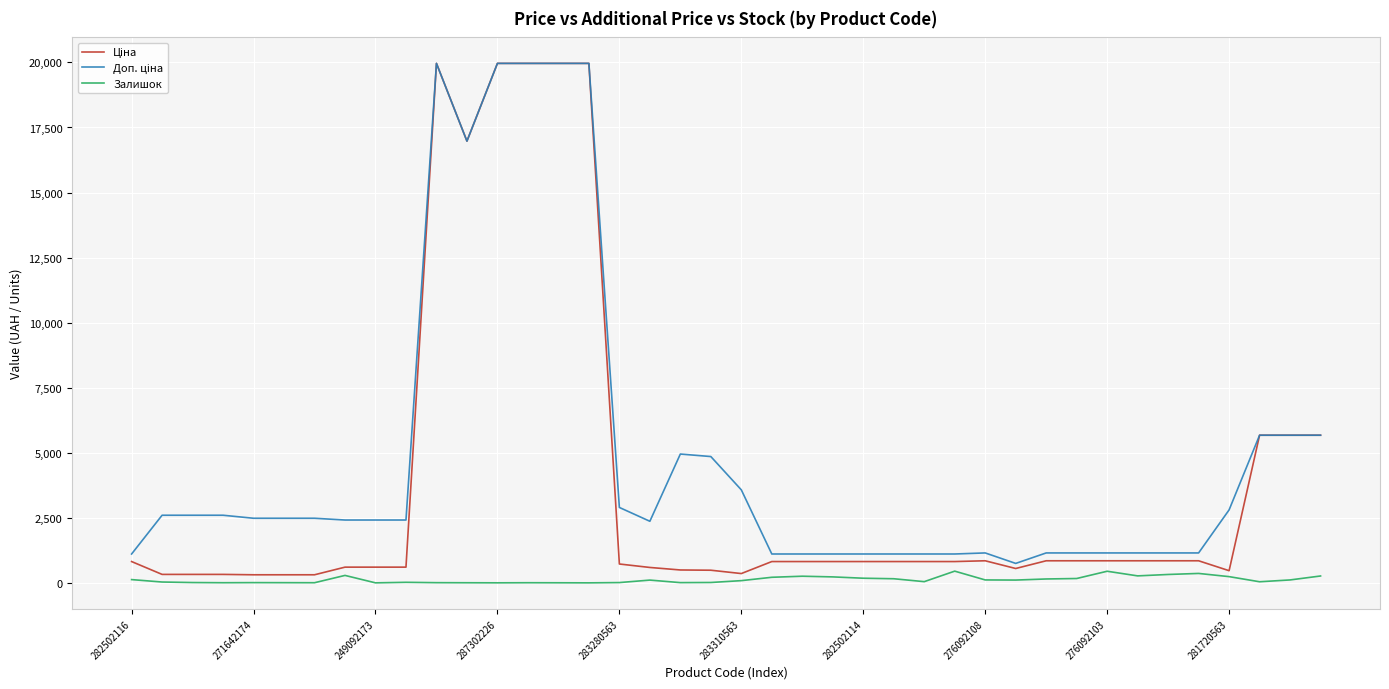

What is the maximum value shown in the chart?

19964.2